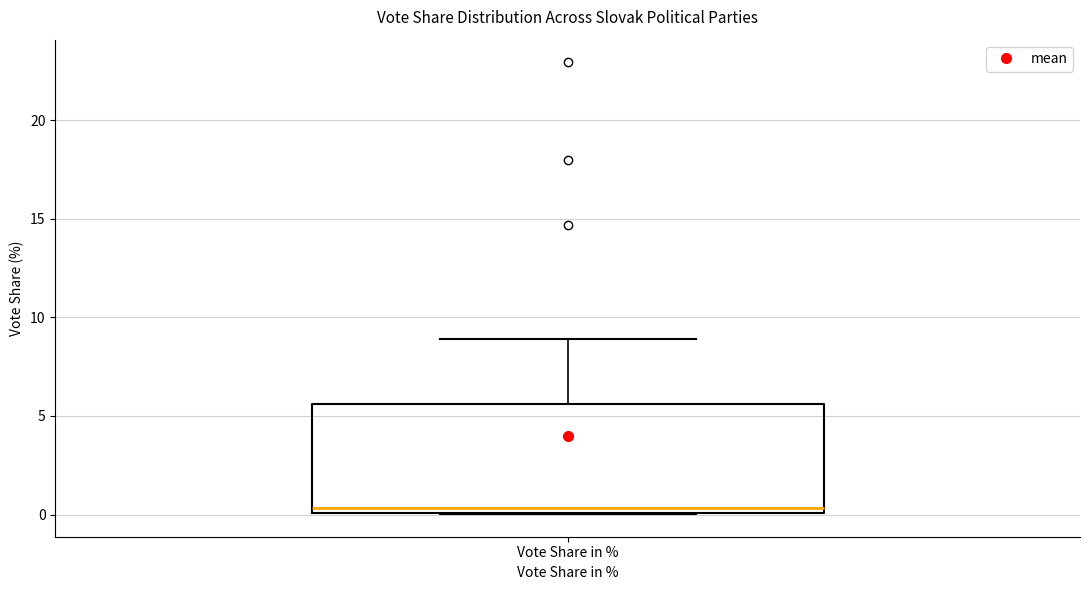

Where does the upper whisker of the box for Vote Share in % end on the y-axis? The values are not printed on the chart, so give them approximately, as read against the axis.

9.0